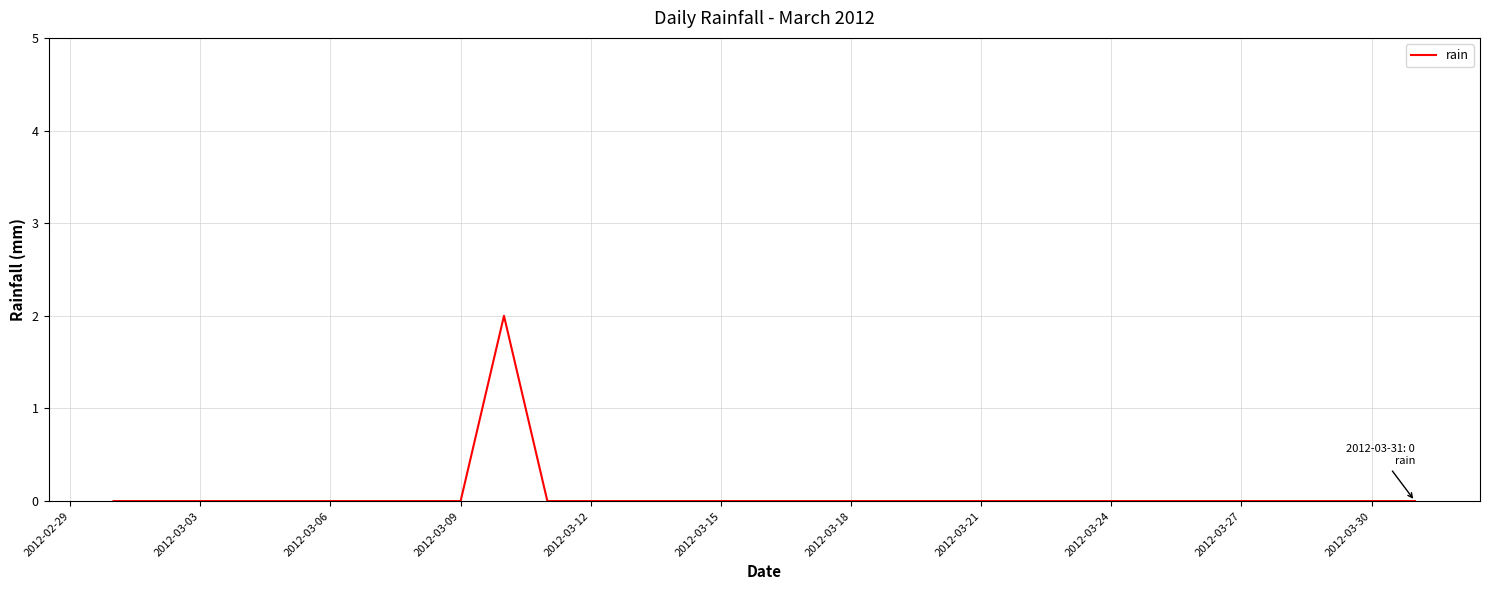

Is it true that the value at 2012-03-24 is 0?

True